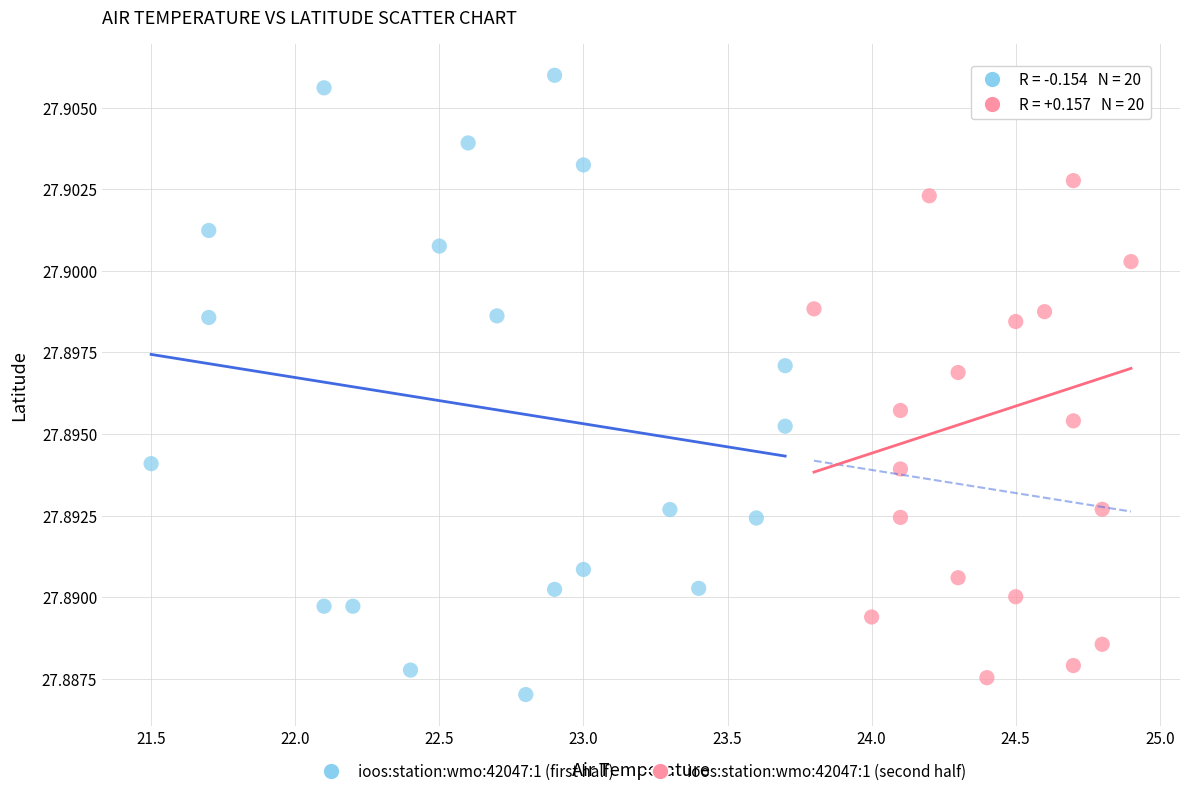

Which series reaches the minimum Y coordinate?

ioos:station:wmo:42047:1 (first half)